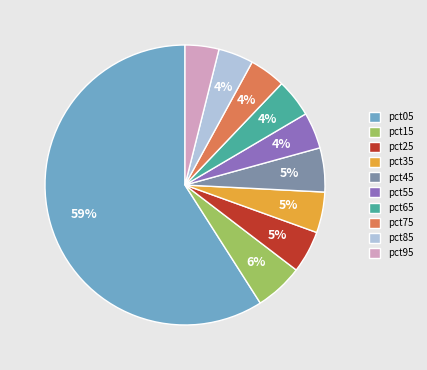

Is there any slice that represents more than half of the pie?

Yes